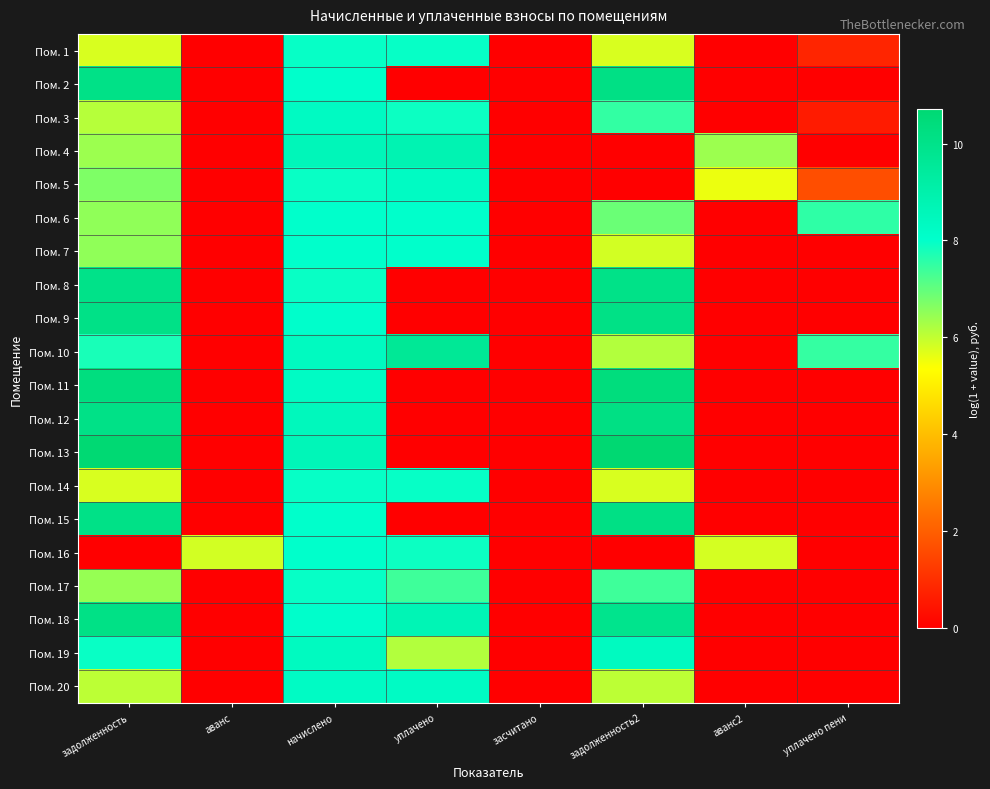

Count the number of categories in the chart.

8